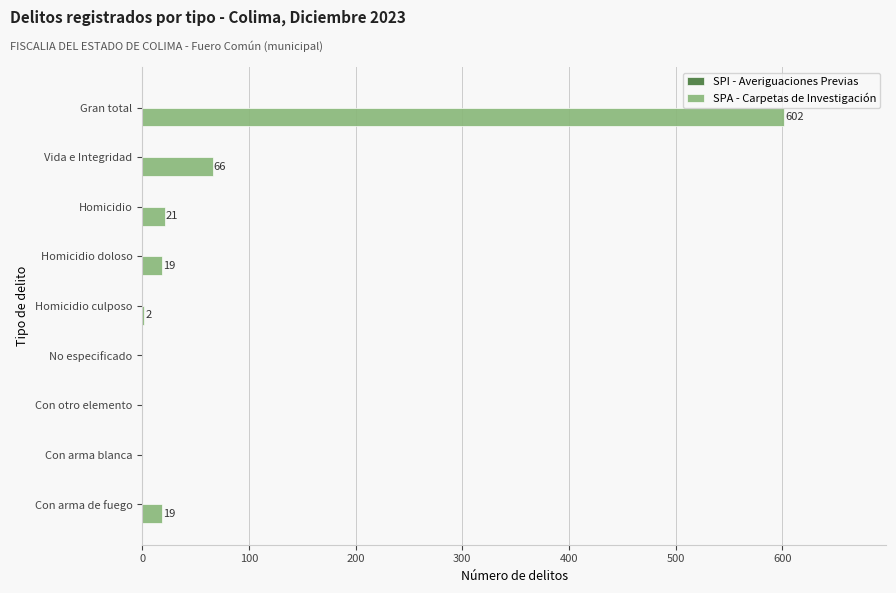

At which category does the chart reach its peak across all series?

Gran total